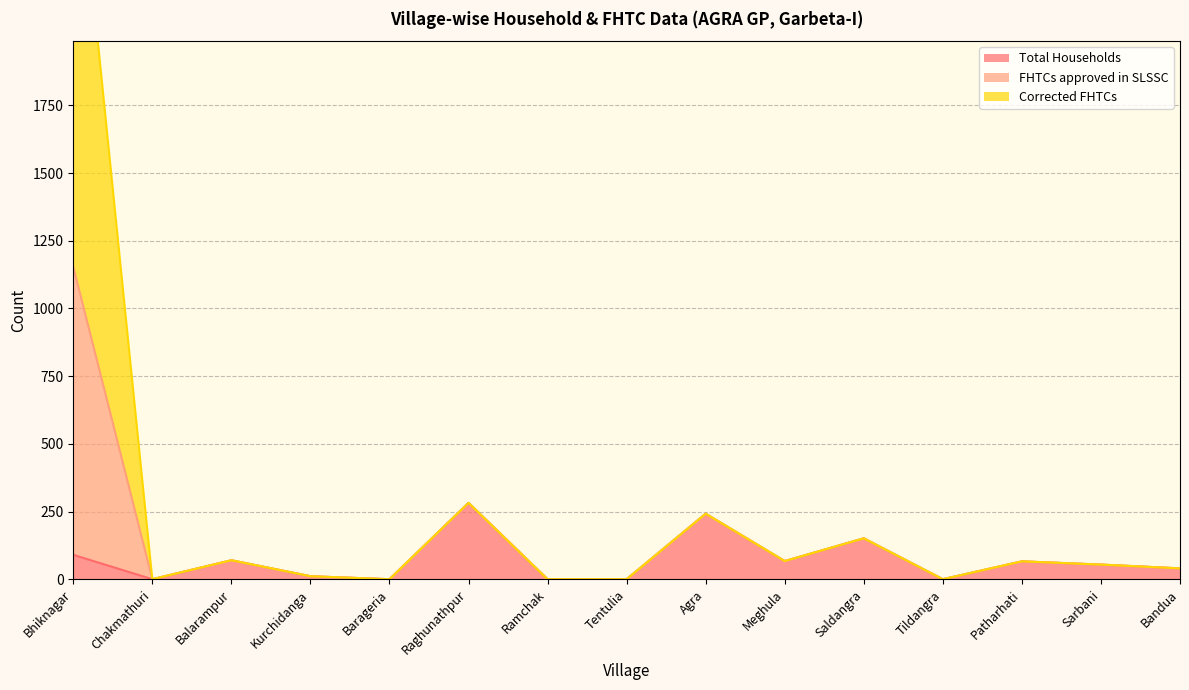

At which label does Total Households reach its peak?

Raghunathpur